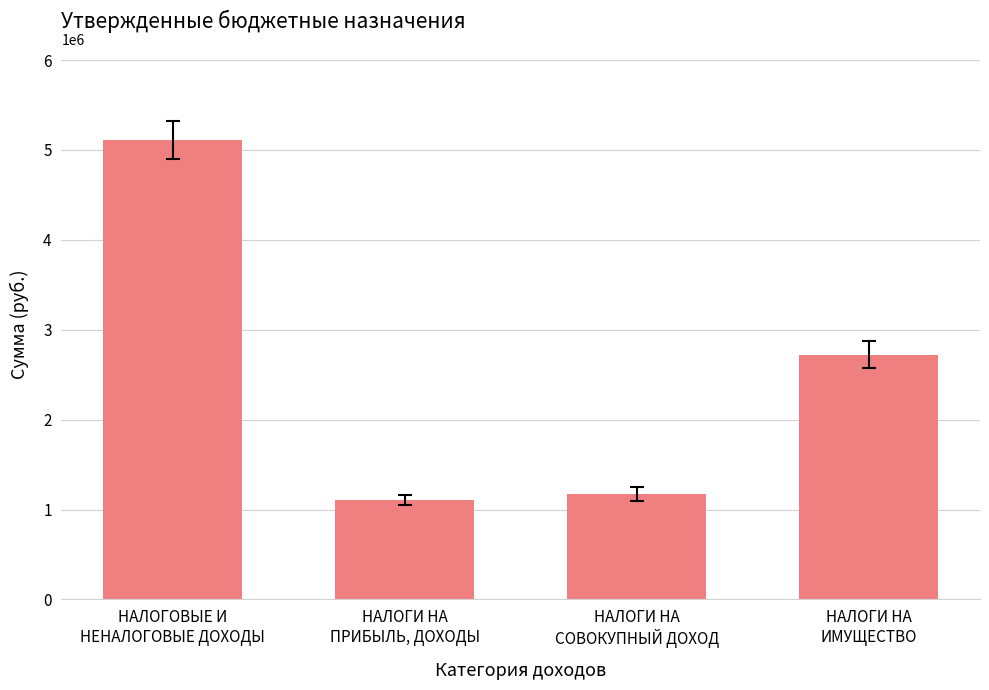

What position from the right is НАЛОГИ НА
ИМУЩЕСТВО?

1